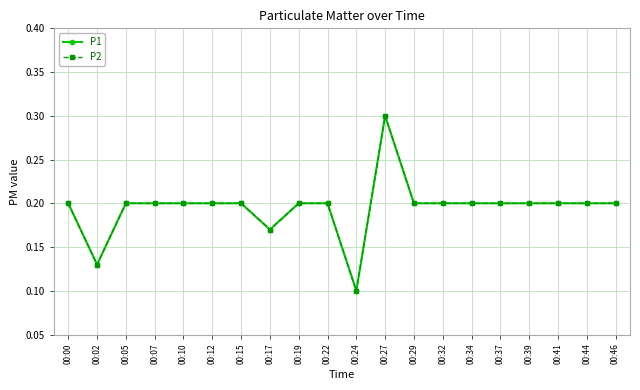

Is this an area chart (filled region under the line)?

No